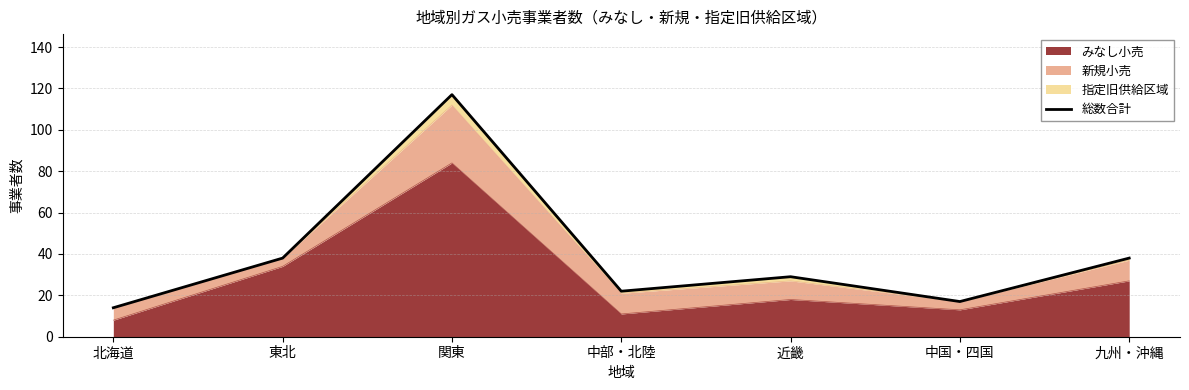

How many lines are shown in the chart?

1